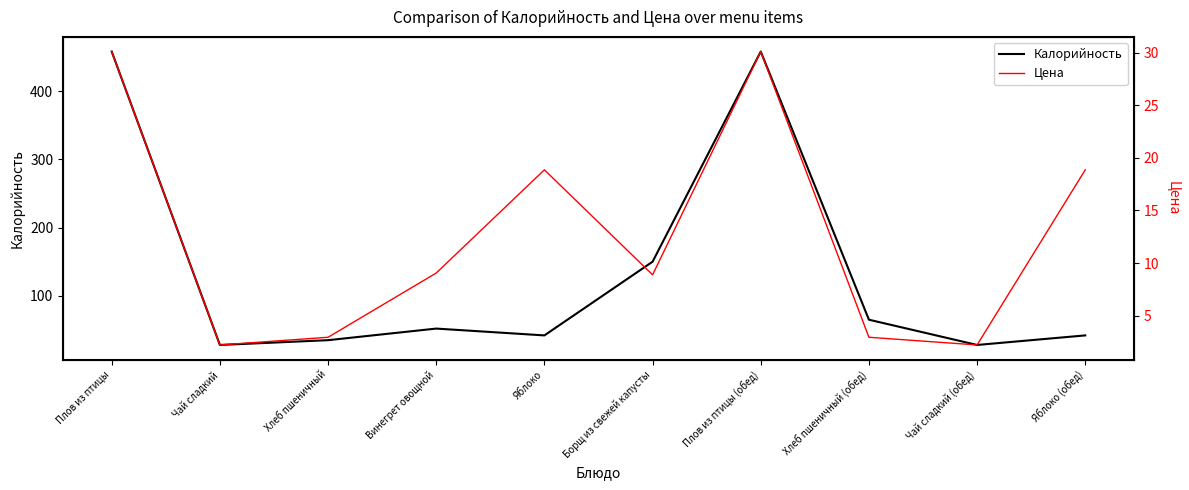

Read the Цена value at Плов из птицы.

30.1